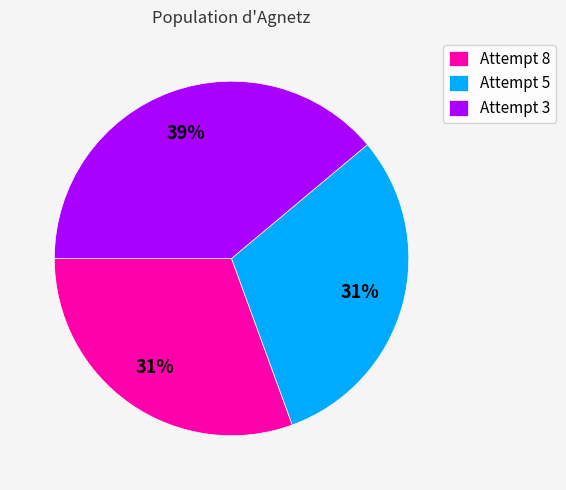

Which slice is the largest?

Attempt 3